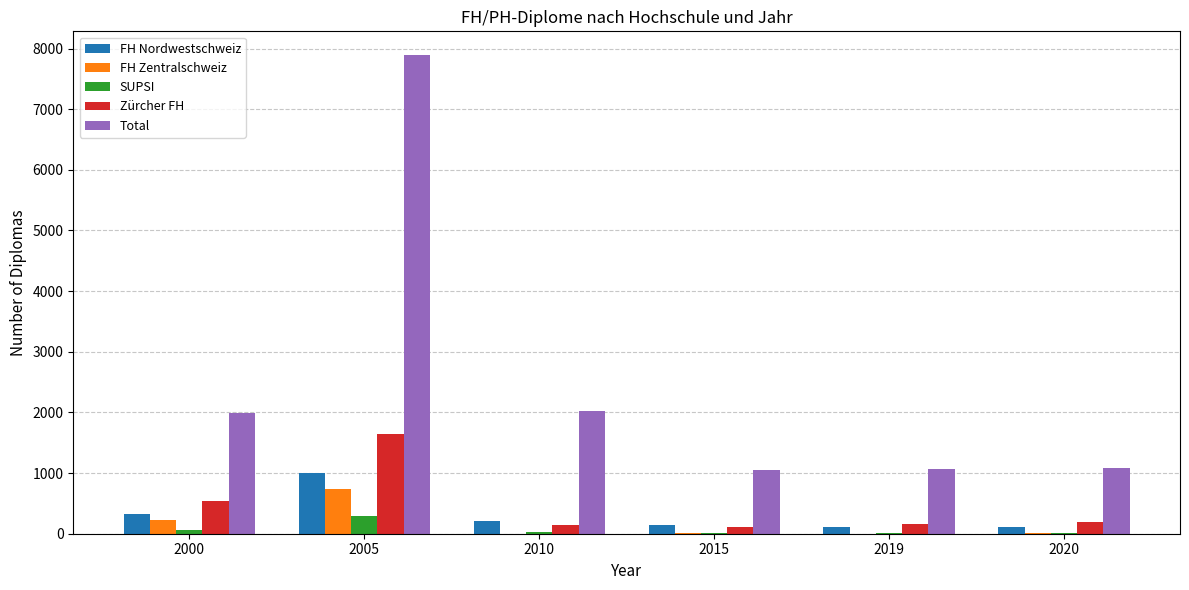

What is the total value across all series at 2005?

11561